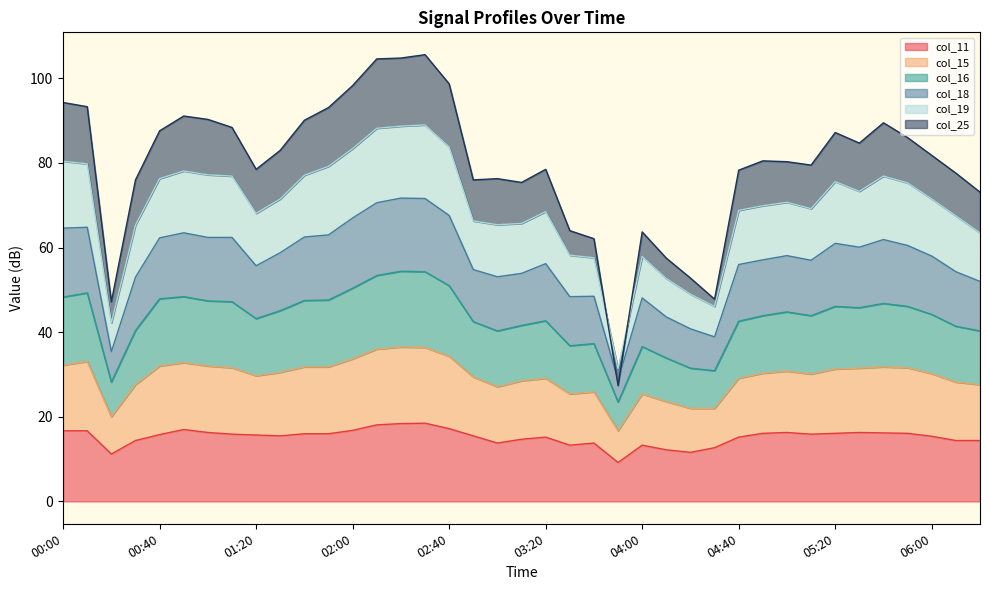

What is the maximum value for col_11?

18.5